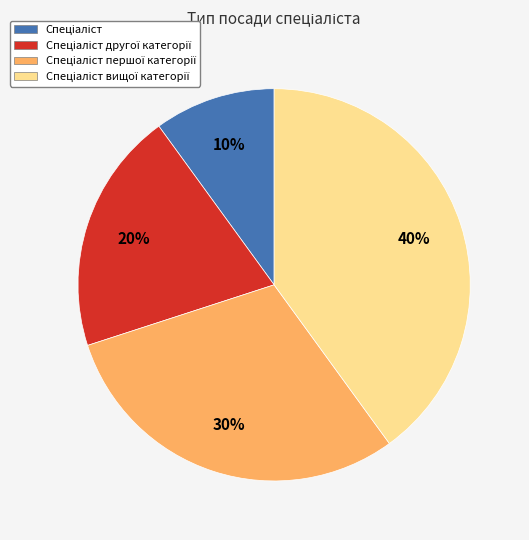

How many segments does this pie chart have?

4